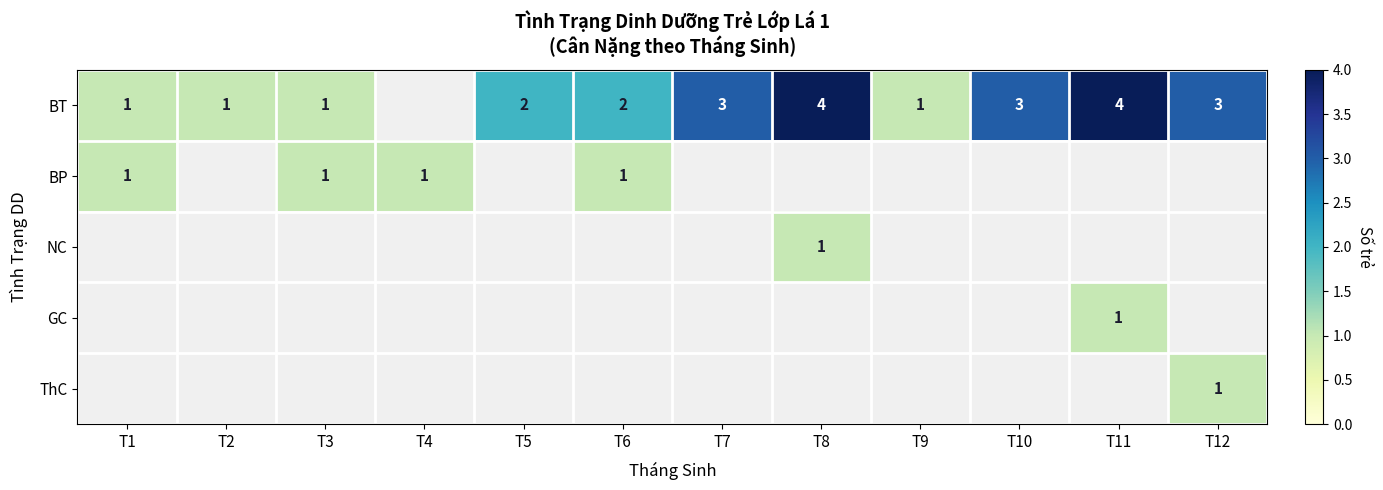

How many values in the BT series are below 2?

4